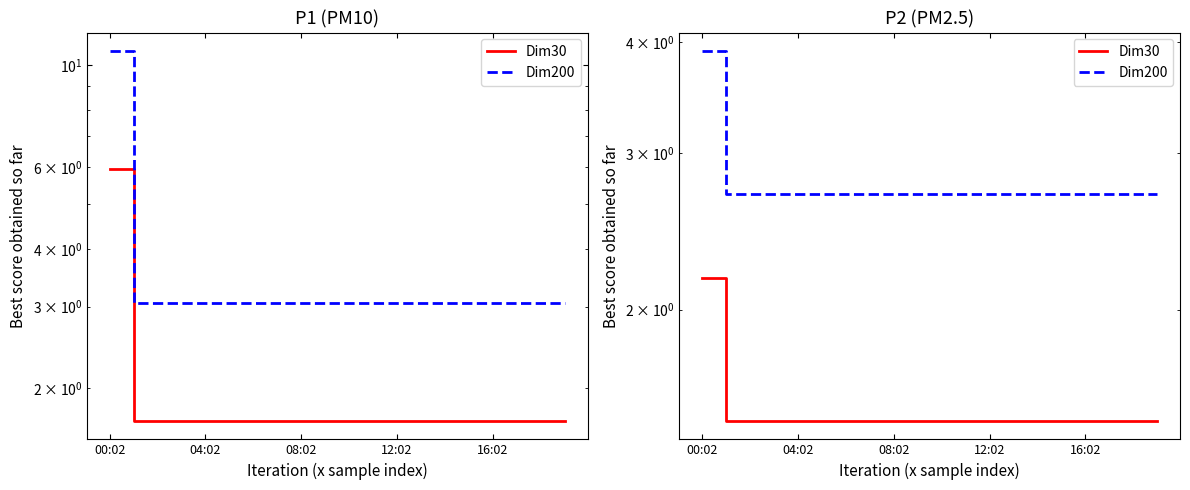

True or false: Dim30 and Dim200 cross at least once.

False